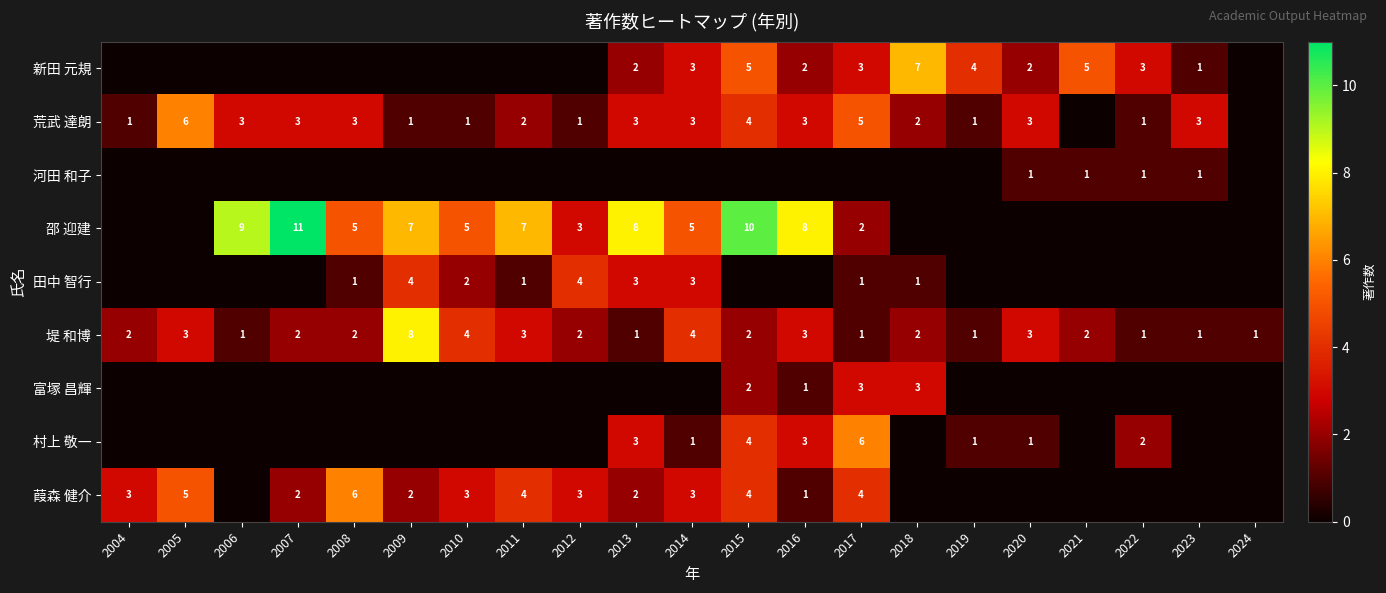

What is the total value across all series at 2017?

25